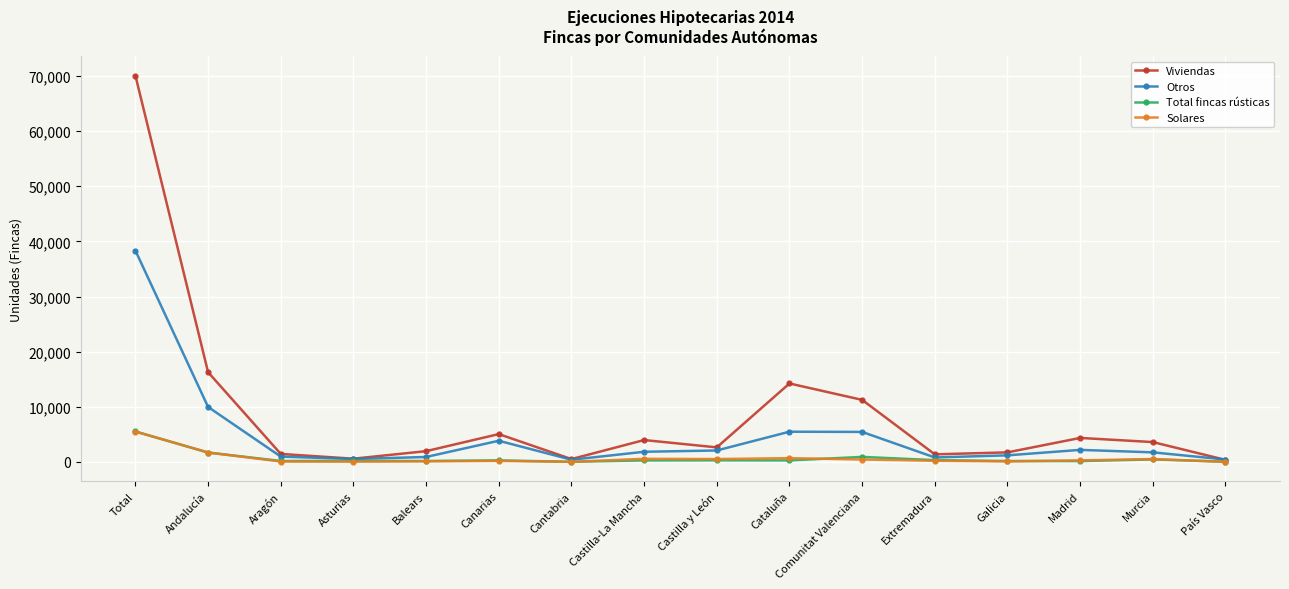

Where is Viviendas nearest to the value 35223?

Andalucía